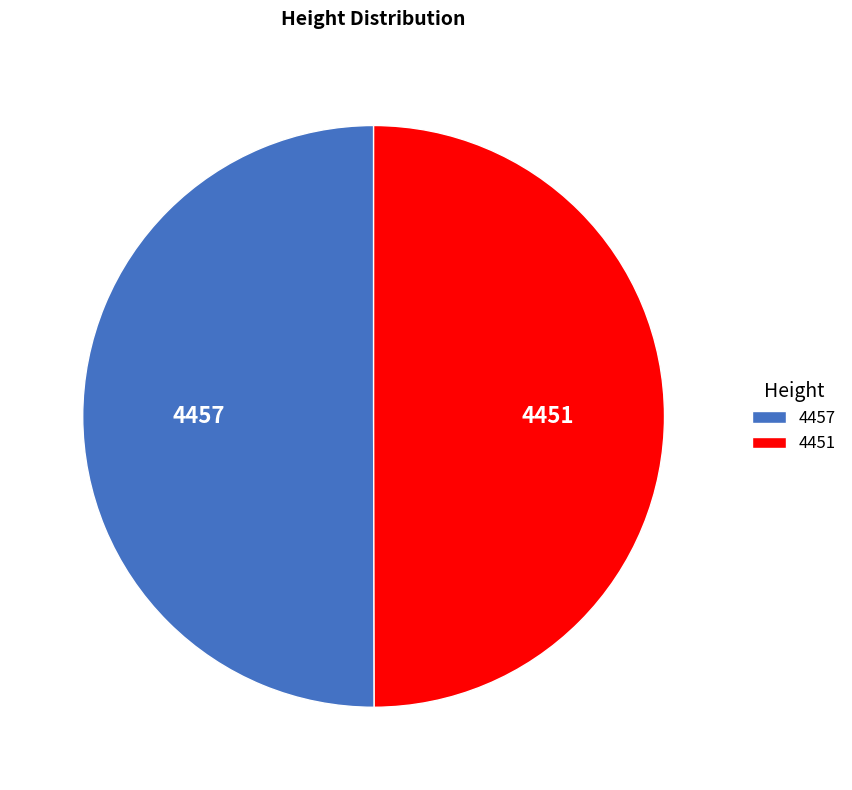

Do 4451 and 4457 together represent more than half of the pie?

Yes